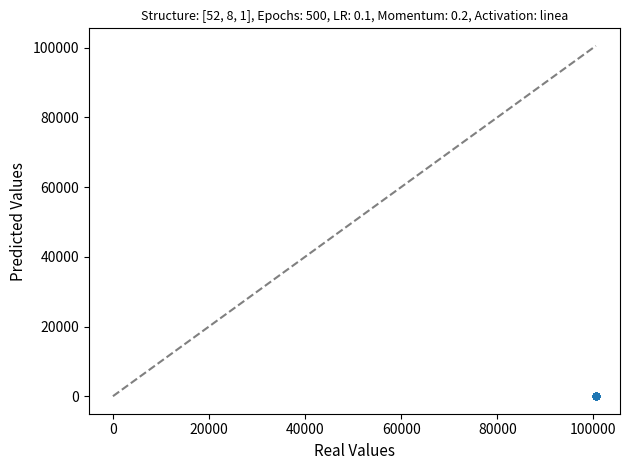

What is the range of Y values (max minus min)?

1.6